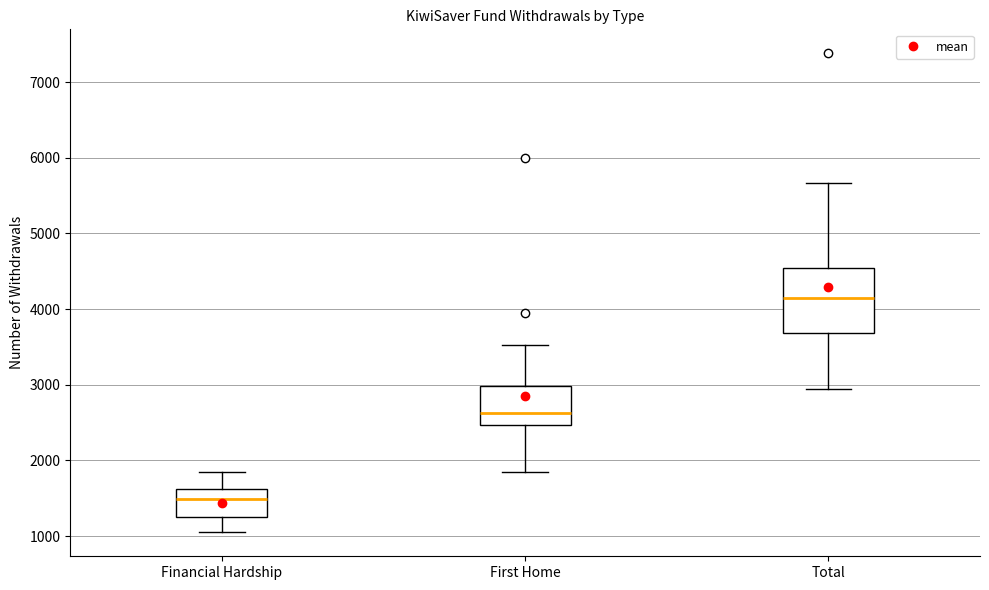

Where does the upper whisker of the box for Financial Hardship end on the y-axis? The values are not printed on the chart, so give them approximately, as read against the axis.

1900